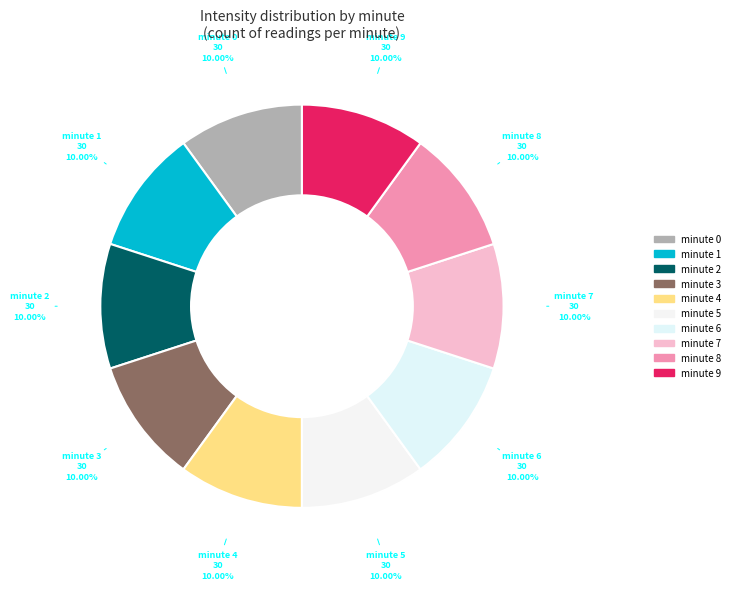

Is the sum of minute 7 and minute 4 greater than half?

No